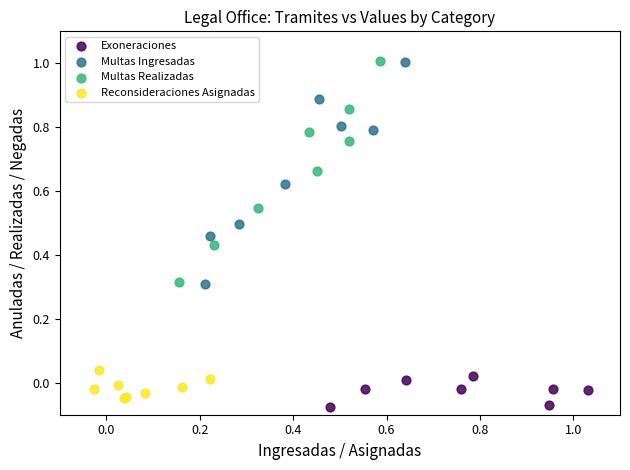

Which series has the largest Y range (max minus min)?

Multas Ingresadas